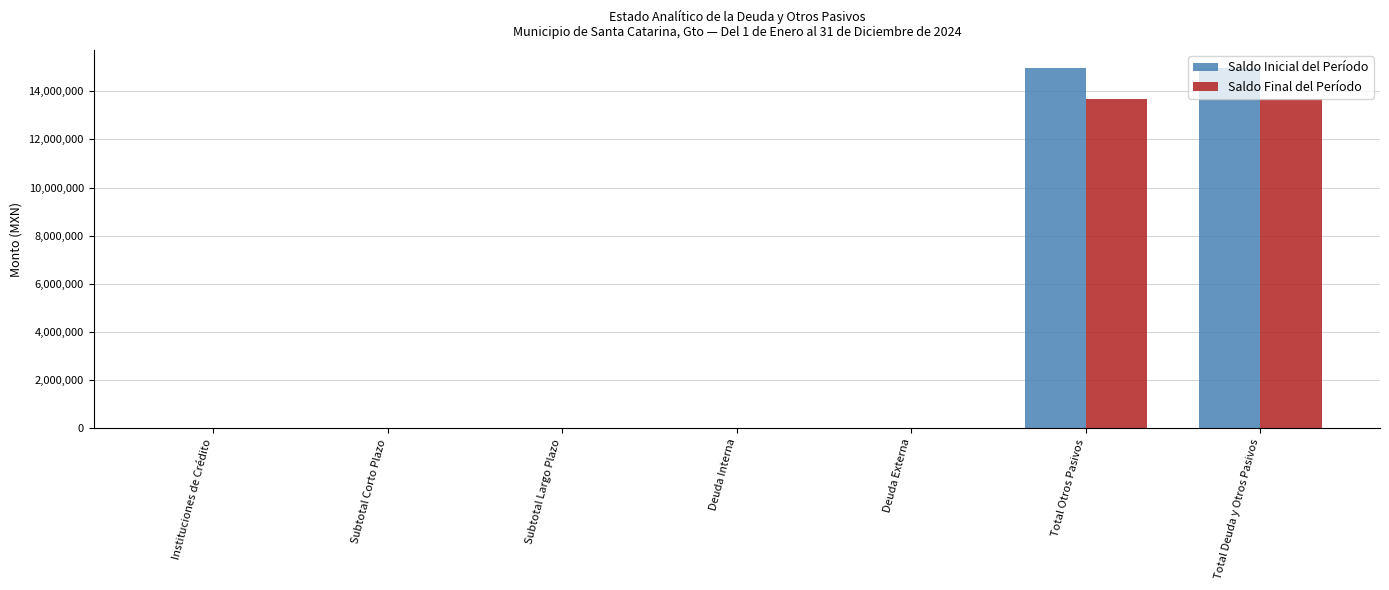

What is the sum of all Saldo Inicial del Período values?

29928108.1